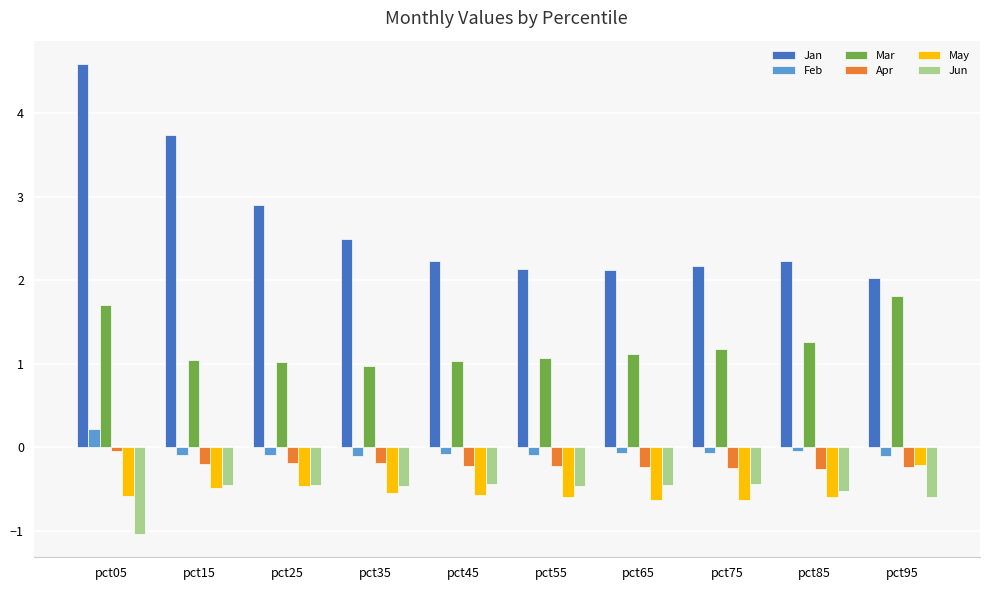

How many bars are there in each group?

6